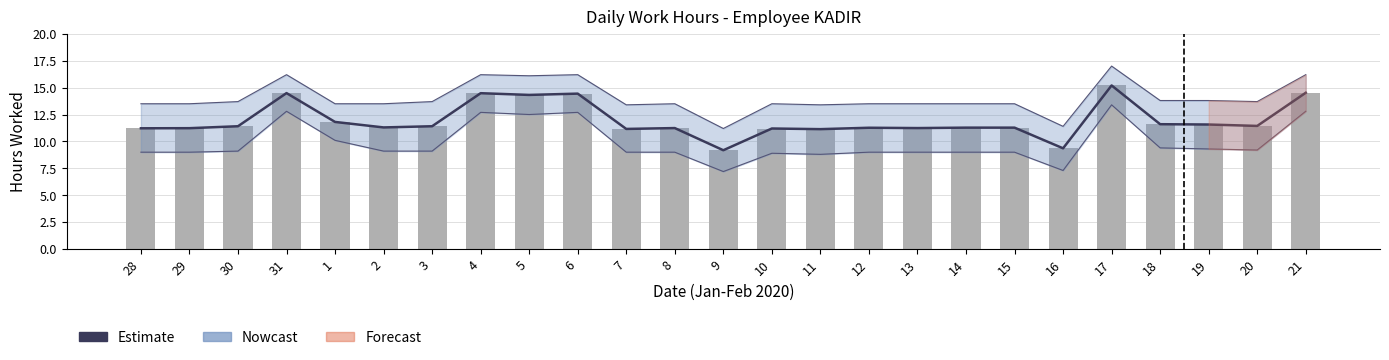

What is the difference between the second highest and minimum values?

5.3